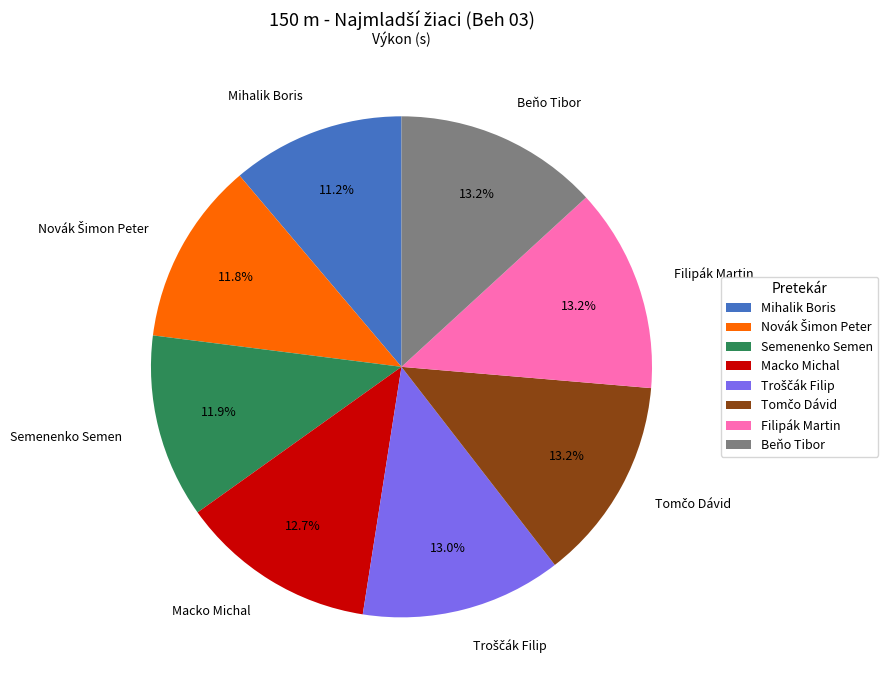

Which slice is the smallest?

Mihalik Boris